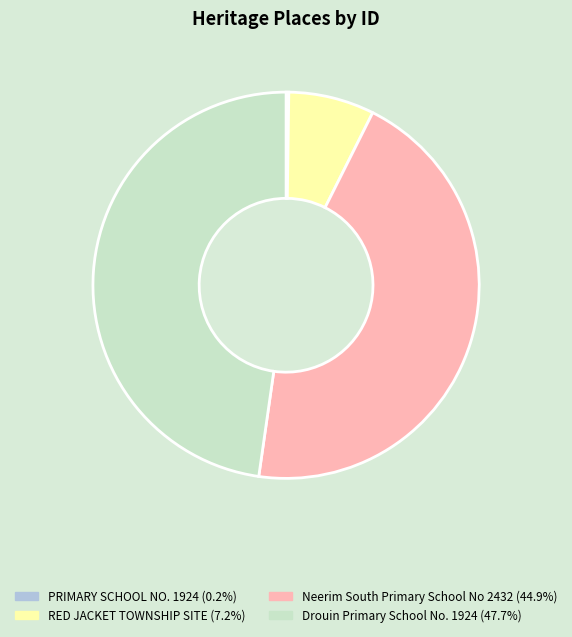

Does any single category account for the majority?

No